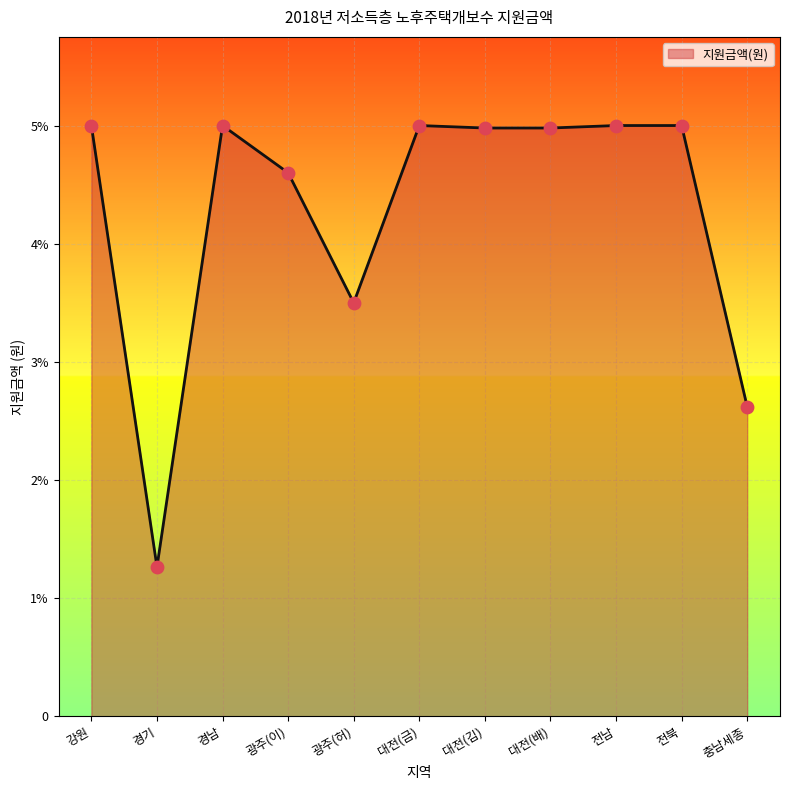

What is the change in value from 경남 to 충남세종?

-2380000